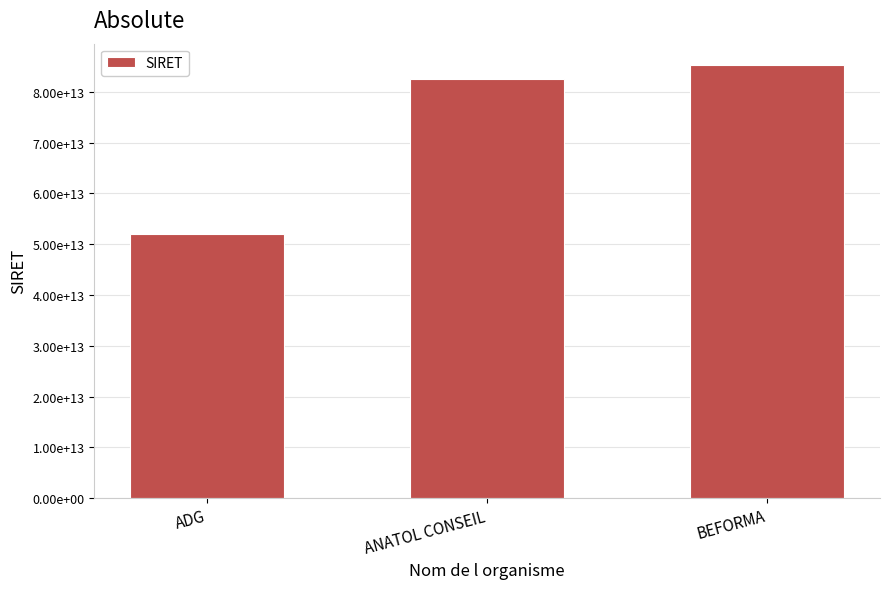

What value does the data have at ADG, to the nearest 10?

52004190600050